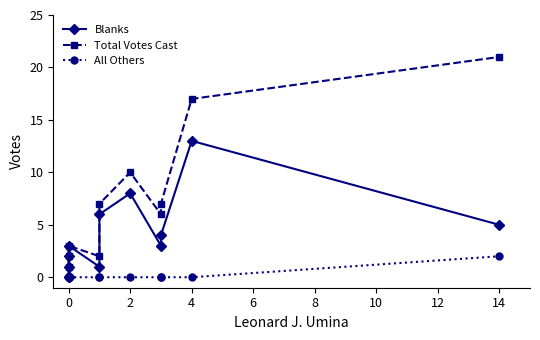

List the series in order of their peak value, highest first.

Total Votes Cast, Blanks, All Others